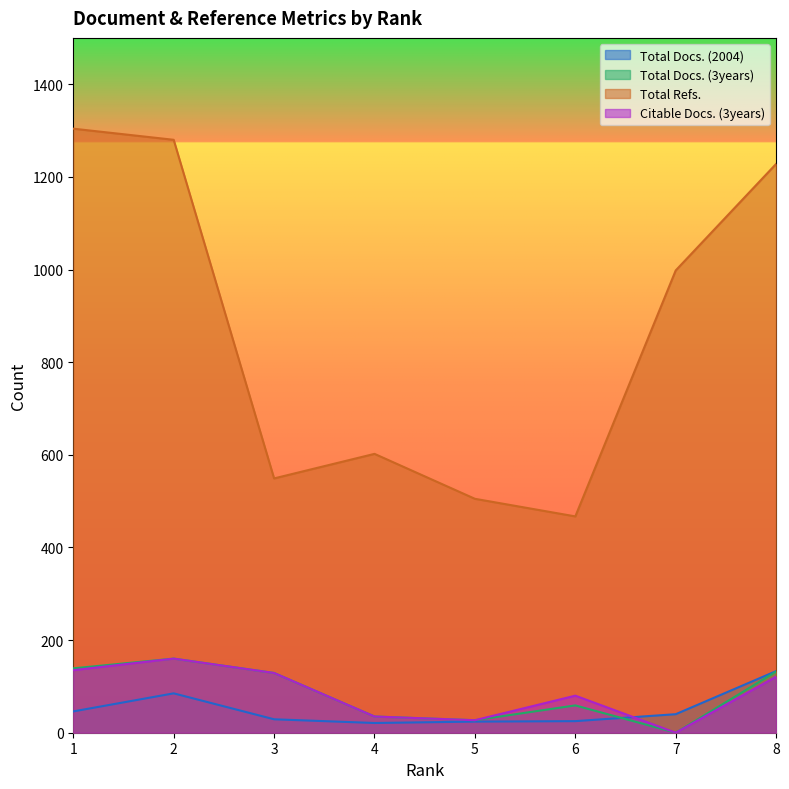

What is the value of the Total Refs. point at the 7th from the left?

998